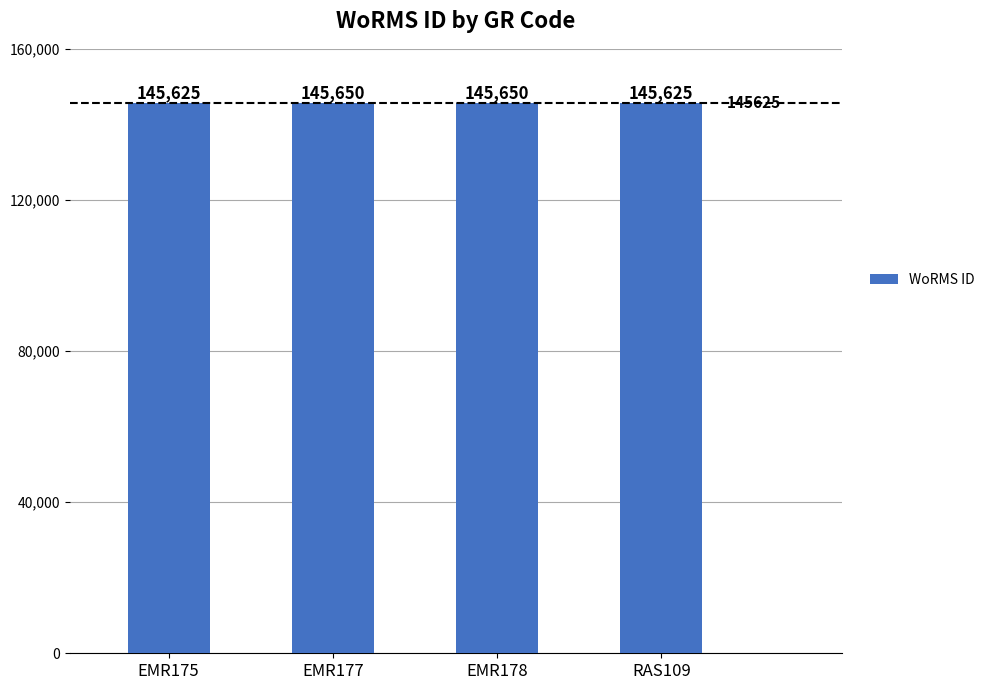

What is the change in value from EMR177 to RAS109?

-25